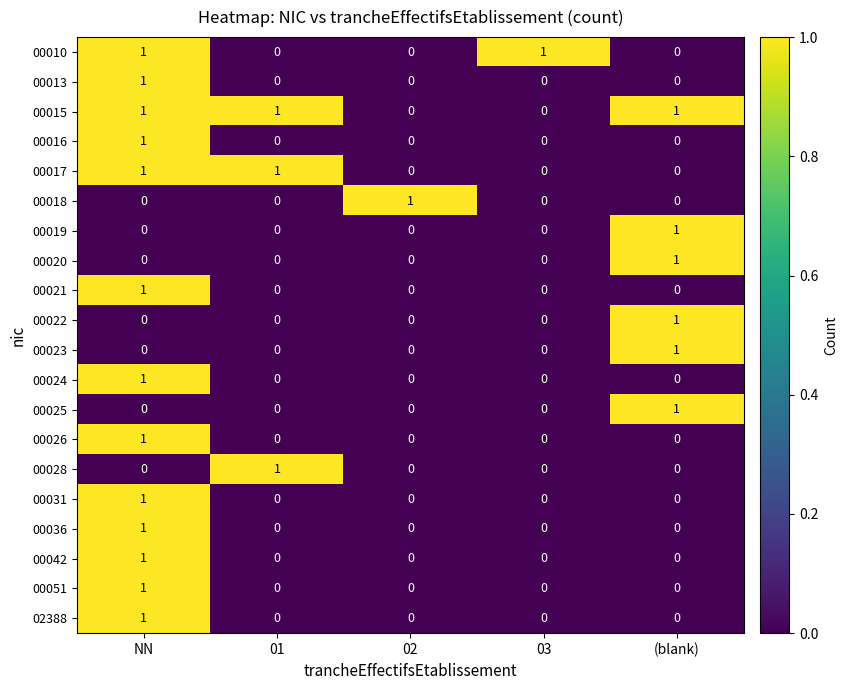

Is the value of 00024 at 02 greater than the value of 00013 at NN?

No